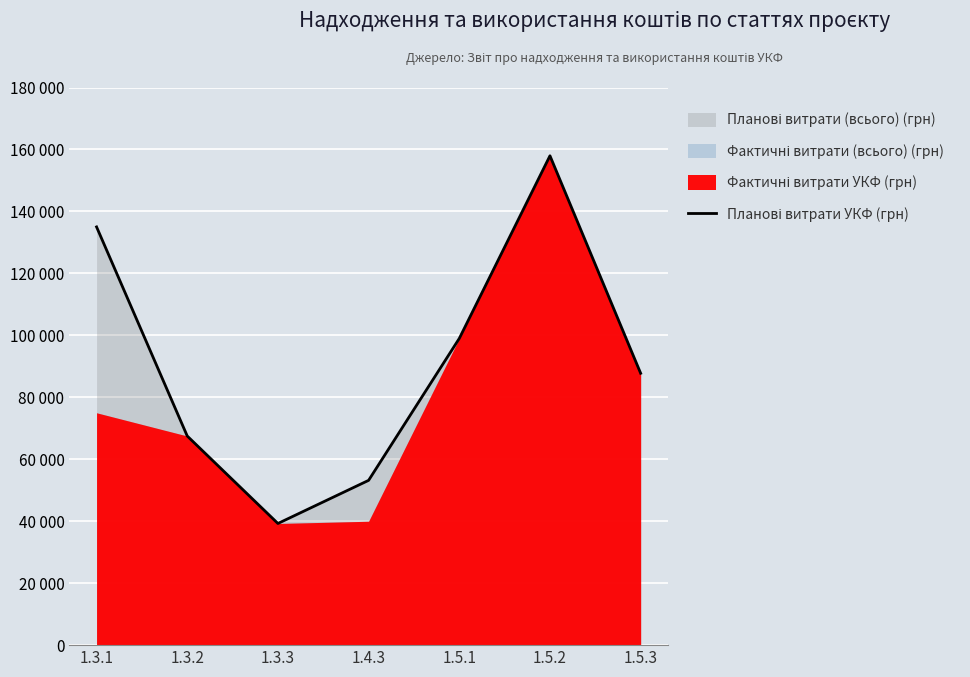

What is the sum of all values?

639673.4